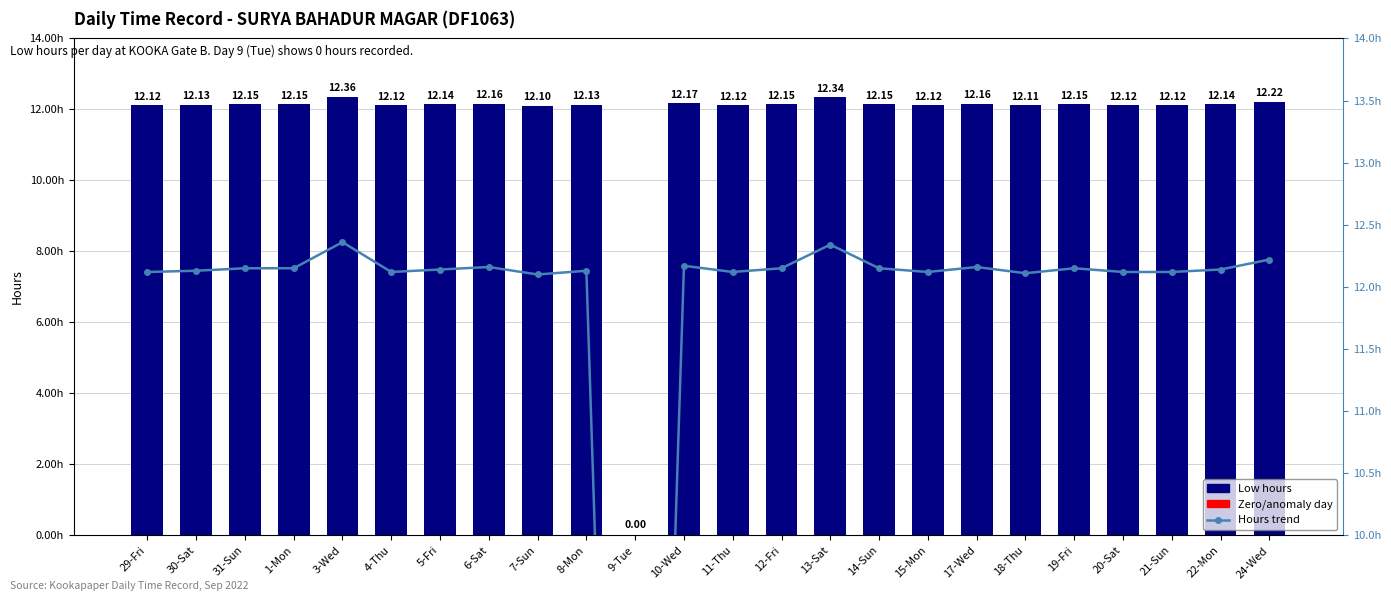

Reading right to left, list all the values displayed in this chart.

Low hours: 12.2	12.1	12.1	12.1	12.2	12.1	12.2	12.1	12.2	12.3	12.2	12.1	12.2	0.0	12.1	12.1	12.2	12.1	12.1	12.4	12.2	12.2	12.1	12.1
Hours trend: 12.2	12.1	12.1	12.1	12.2	12.1	12.2	12.1	12.2	12.3	12.2	12.1	12.2	0.0	12.1	12.1	12.2	12.1	12.1	12.4	12.2	12.2	12.1	12.1